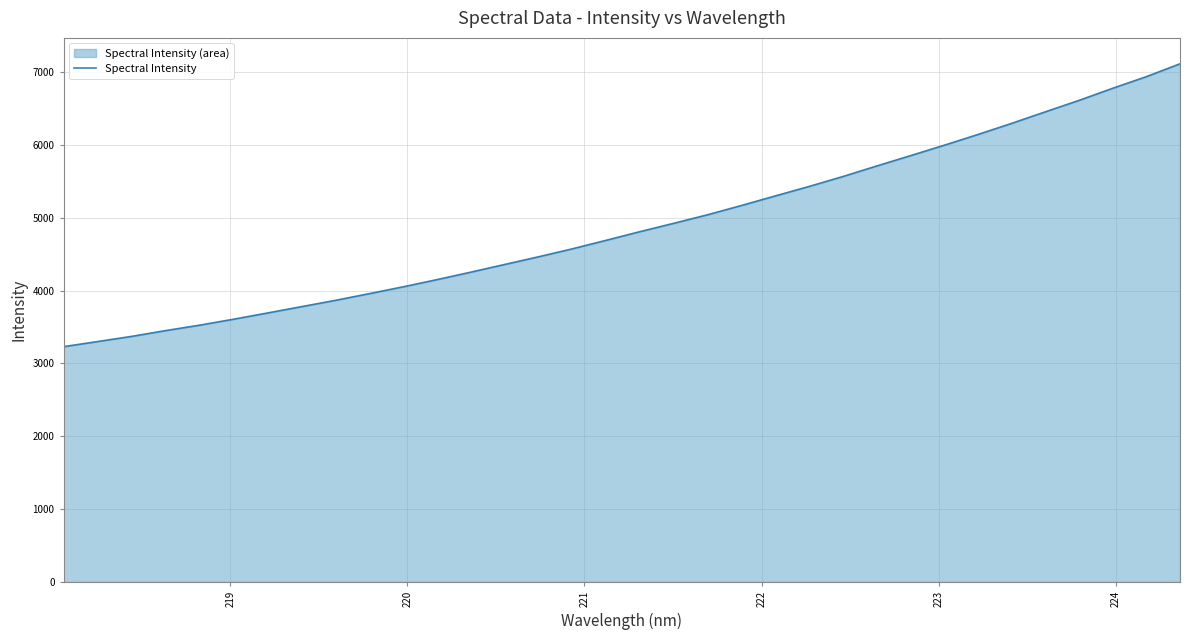

What is the difference between the maximum and minimum values?

3882.7